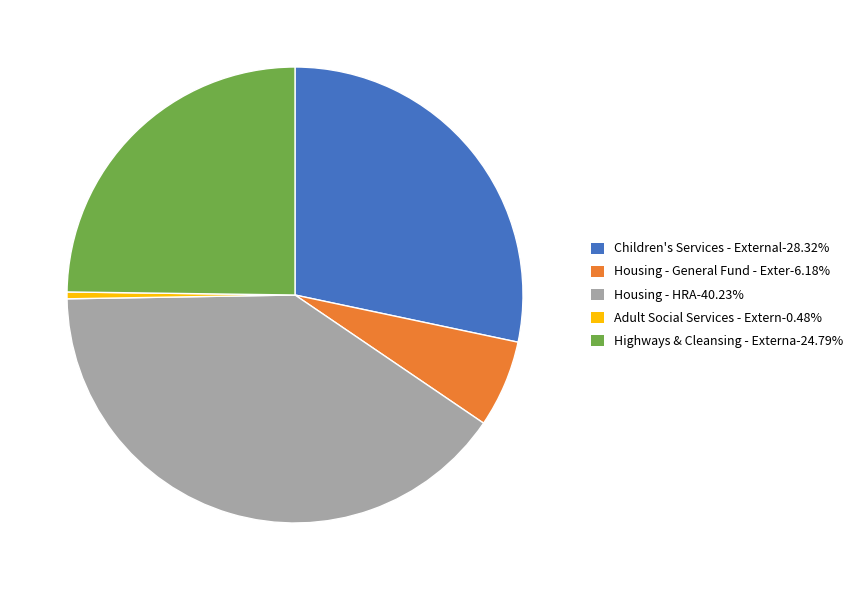

Do Highways & Cleansing - Externa-24.79% and Housing - General Fund - Exter-6.18% together represent more than half of the pie?

No